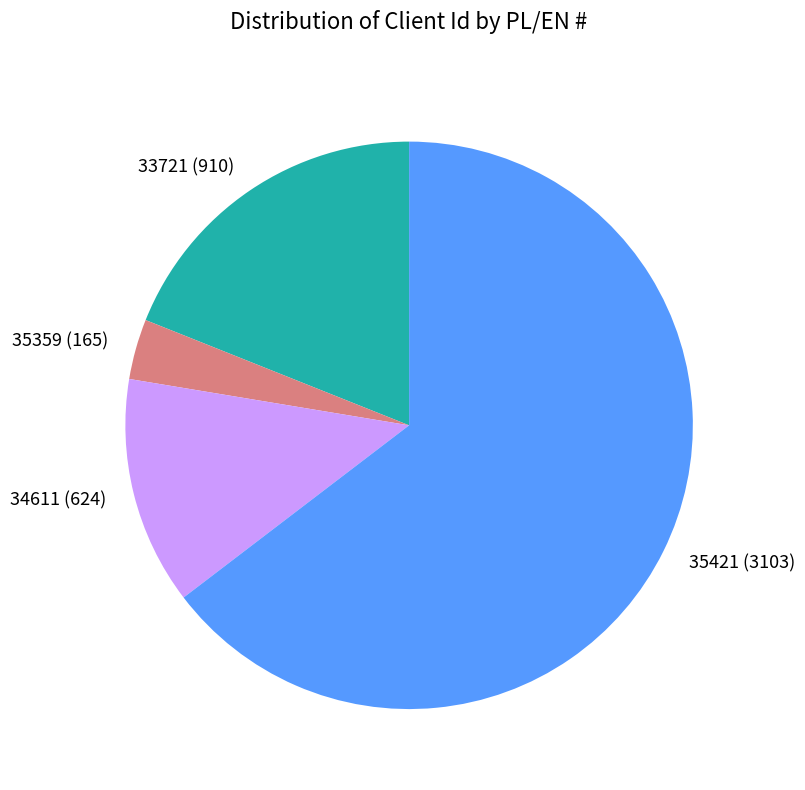

What is the ratio of the value at 35421 to the value at 33721?

3.4